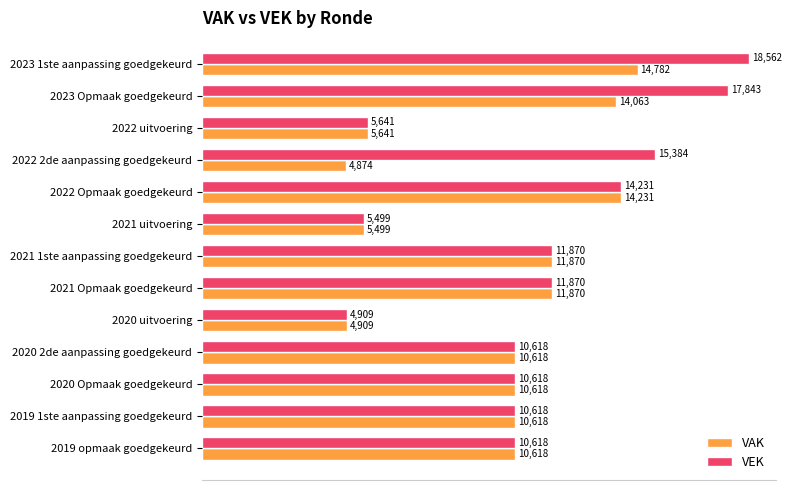

True or false: VAK has a value of 20771 at 2023 1ste aanpassing goedgekeurd.

False